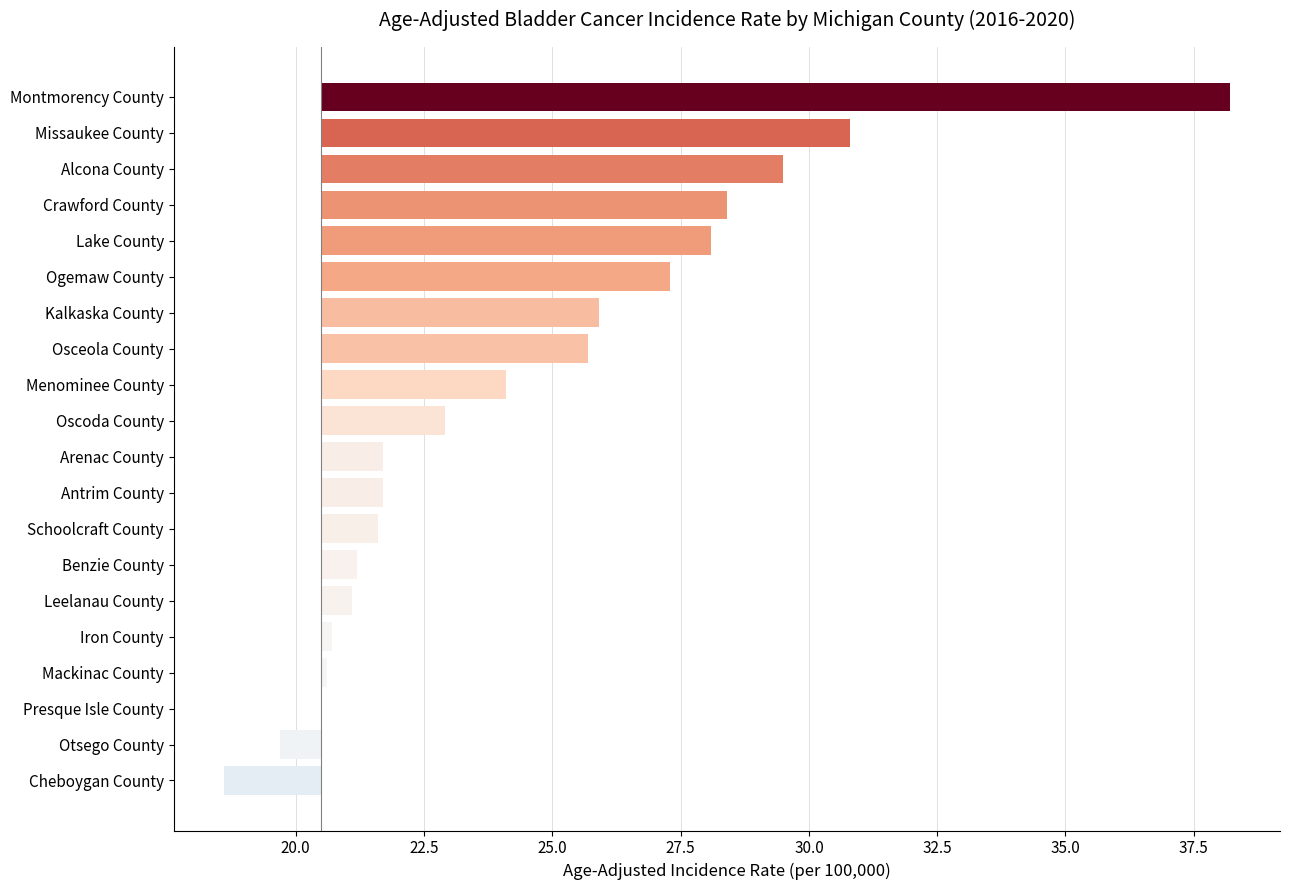

What position from the left is Iron County?

5